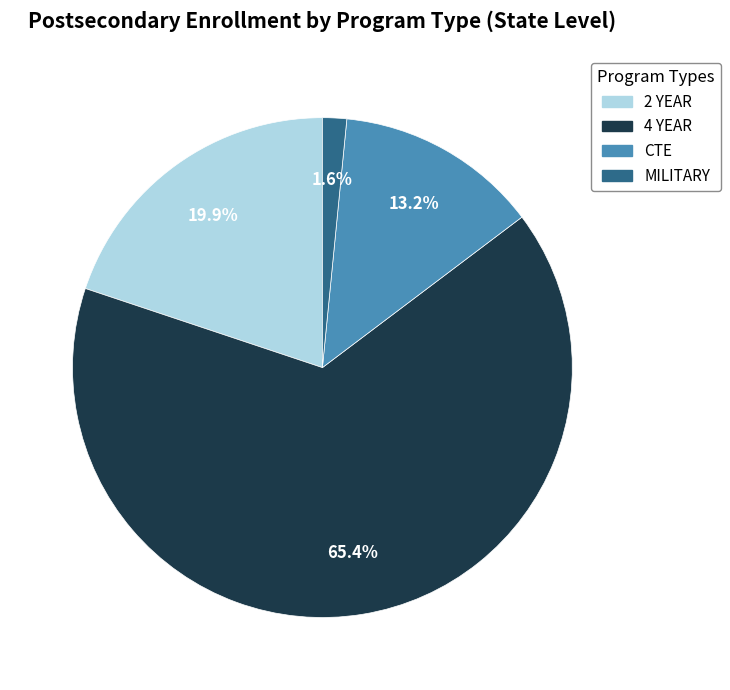

How many slices are in this pie chart?

4